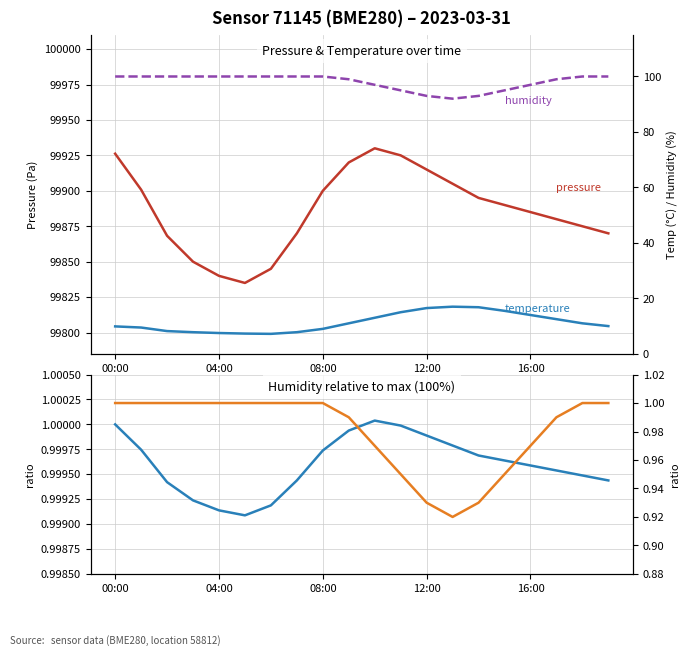

True or false: humidity ratio and temperature cross at least once.

False